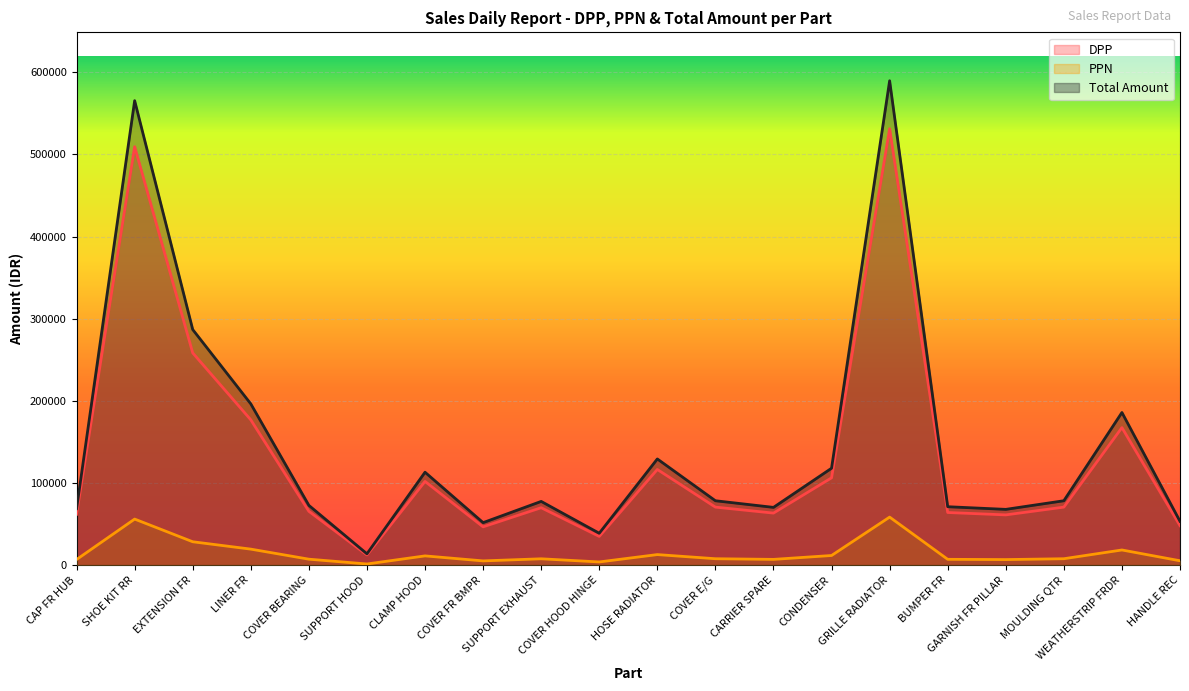

True or false: DPP and PPN intersect in this chart.

False